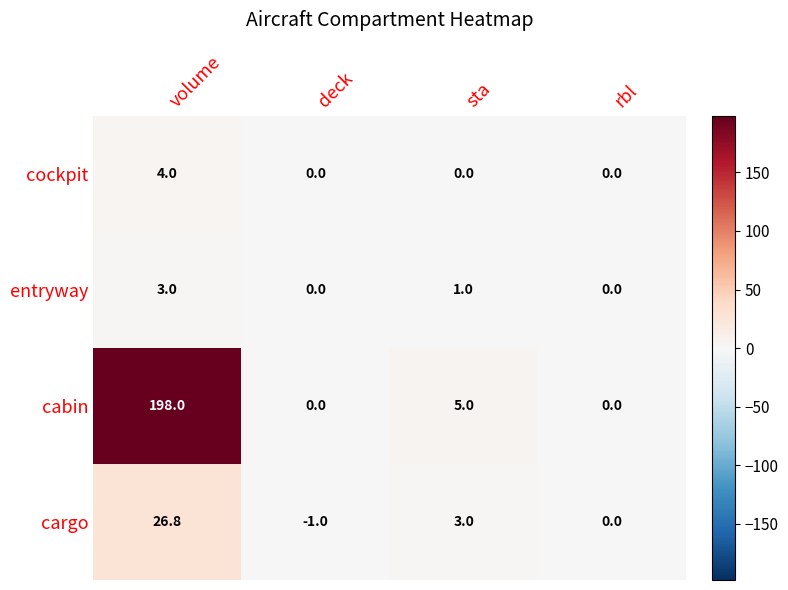

At rbl, list the series in order from largest to smallest.

cockpit, entryway, cabin, cargo